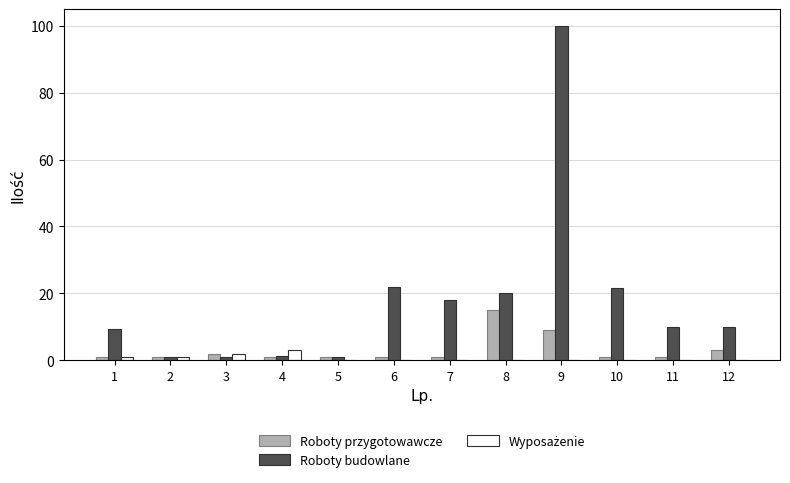

True or false: Roboty budowlane has a value of 100.0 at 9.

True